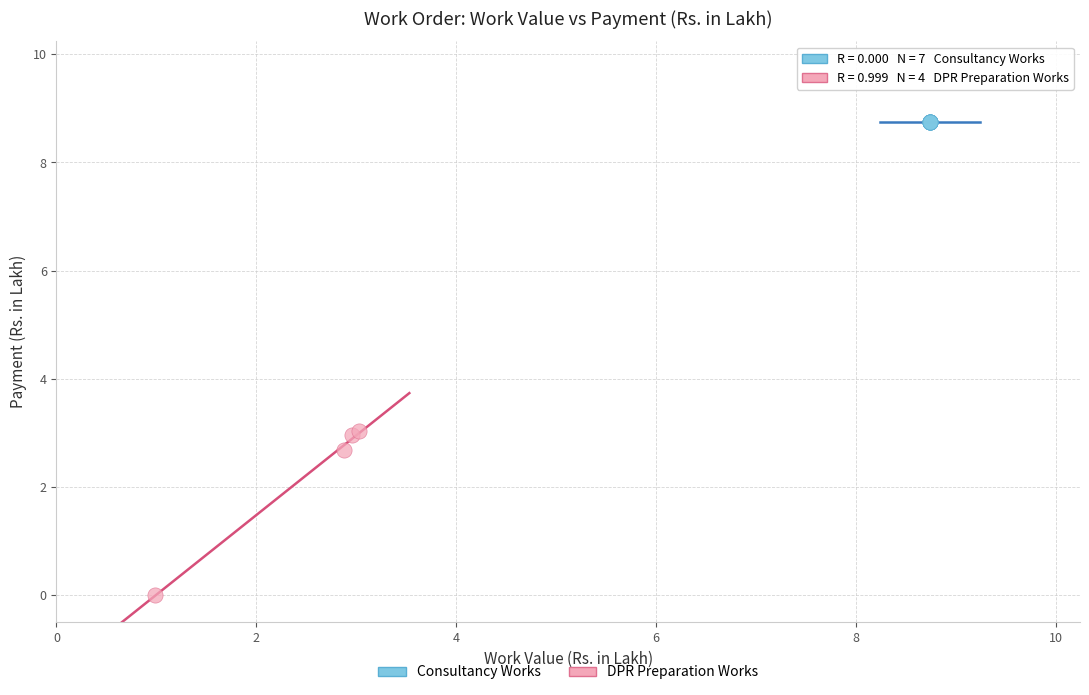

Which series contains the lowest Y value?

DPR Preparation Works